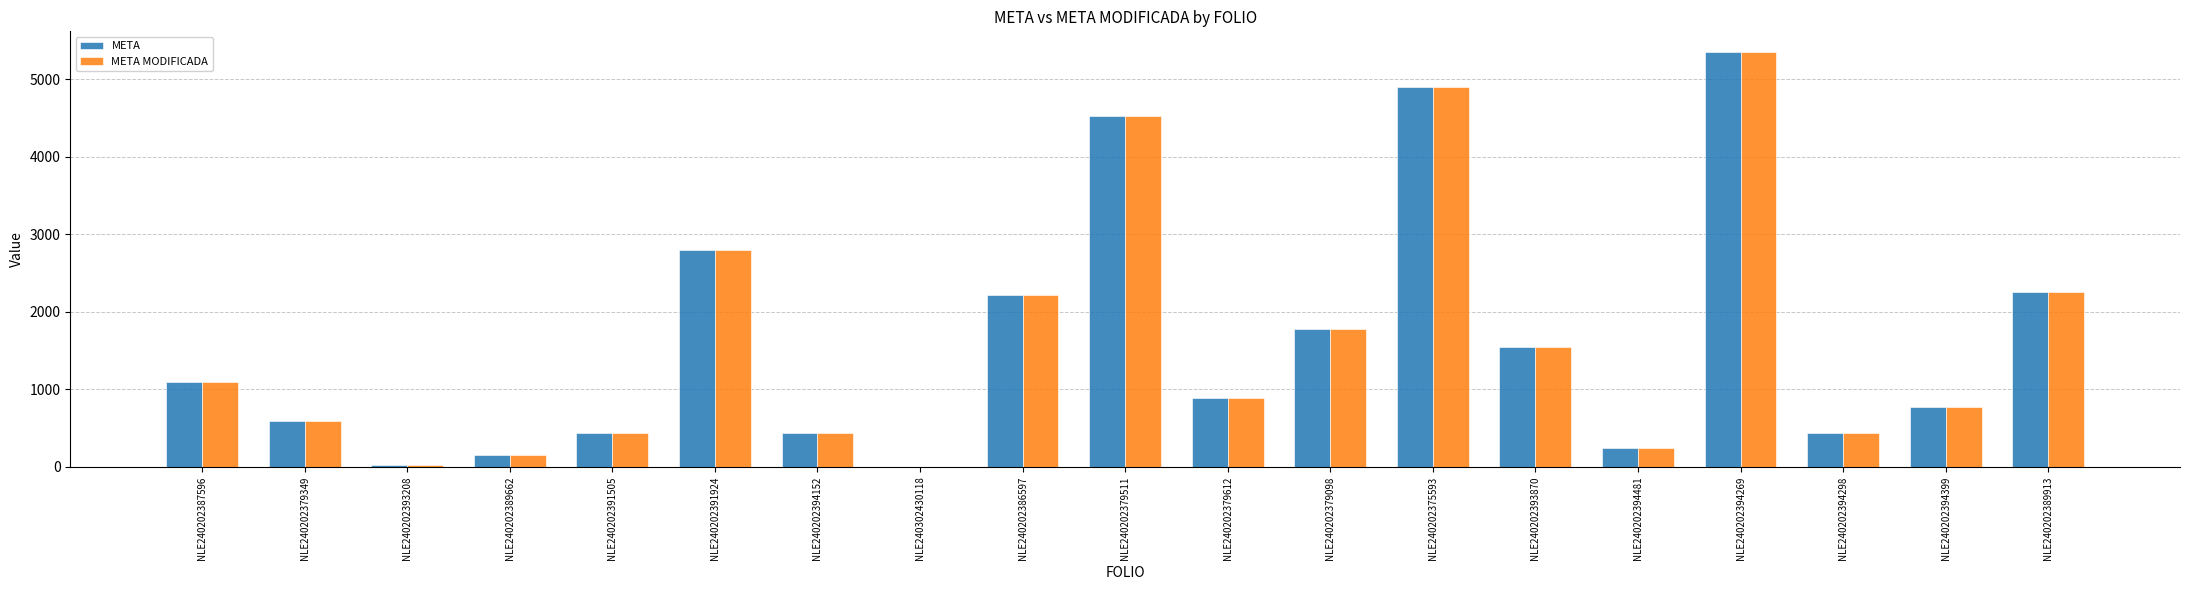

At which label is META MODIFICADA closest to 2674?

NLE240202391924